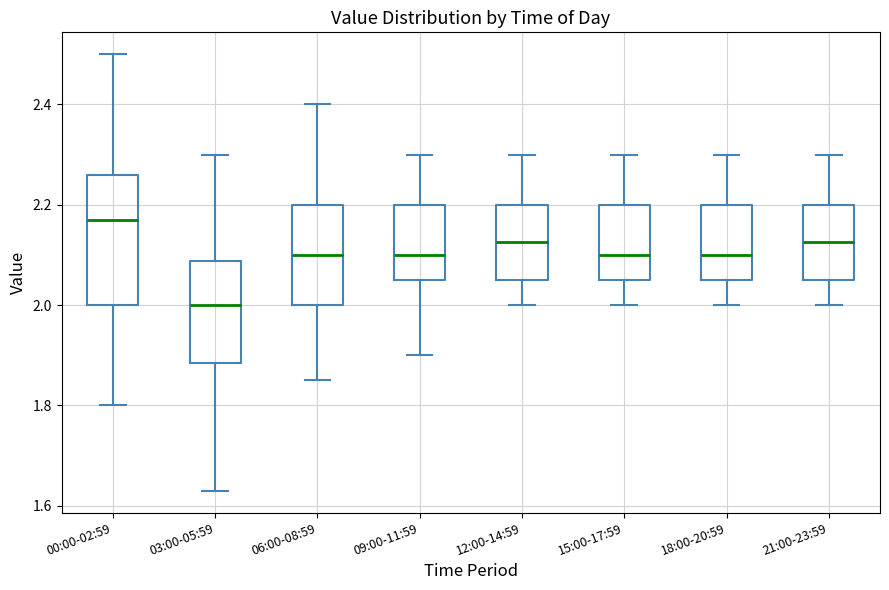

Reading left to right, transcribe this box plot: for each box, give where its median line is, the range the box spans, and where its two whiskers end, as read against the y-axis. The values are not printed on the chart, so give them approximately, as read against the axis.

00:00-02:59: median 2.18, box 2.00 to 2.26, whiskers 1.80 to 2.50
03:00-05:59: median 2.00, box 1.88 to 2.08, whiskers 1.64 to 2.30
06:00-08:59: median 2.10, box 2.00 to 2.20, whiskers 1.86 to 2.40
09:00-11:59: median 2.10, box 2.06 to 2.20, whiskers 1.90 to 2.30
12:00-14:59: median 2.12, box 2.06 to 2.20, whiskers 2.00 to 2.30
15:00-17:59: median 2.10, box 2.06 to 2.20, whiskers 2.00 to 2.30
18:00-20:59: median 2.10, box 2.06 to 2.20, whiskers 2.00 to 2.30
21:00-23:59: median 2.12, box 2.06 to 2.20, whiskers 2.00 to 2.30